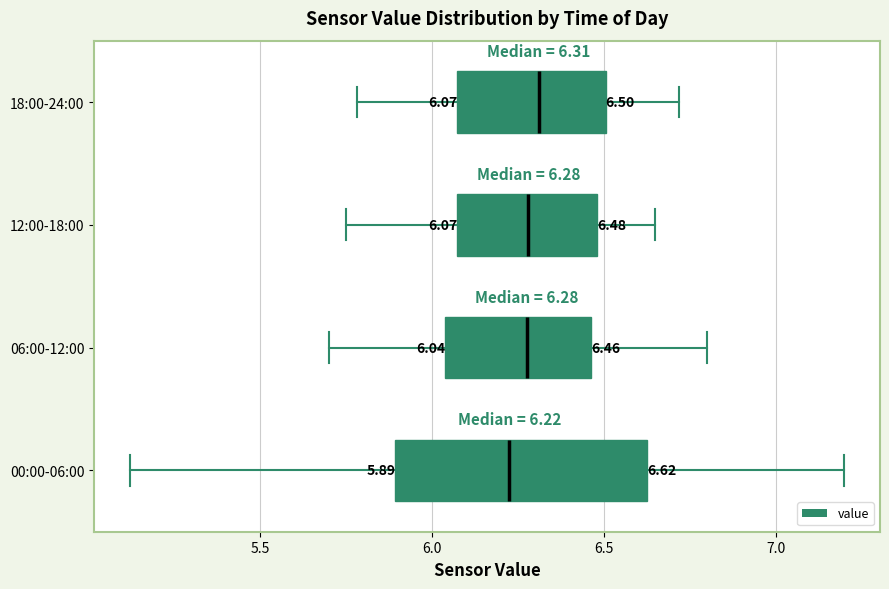

Which box is the widest, from its left edge to its right edge?

00:00-06:00